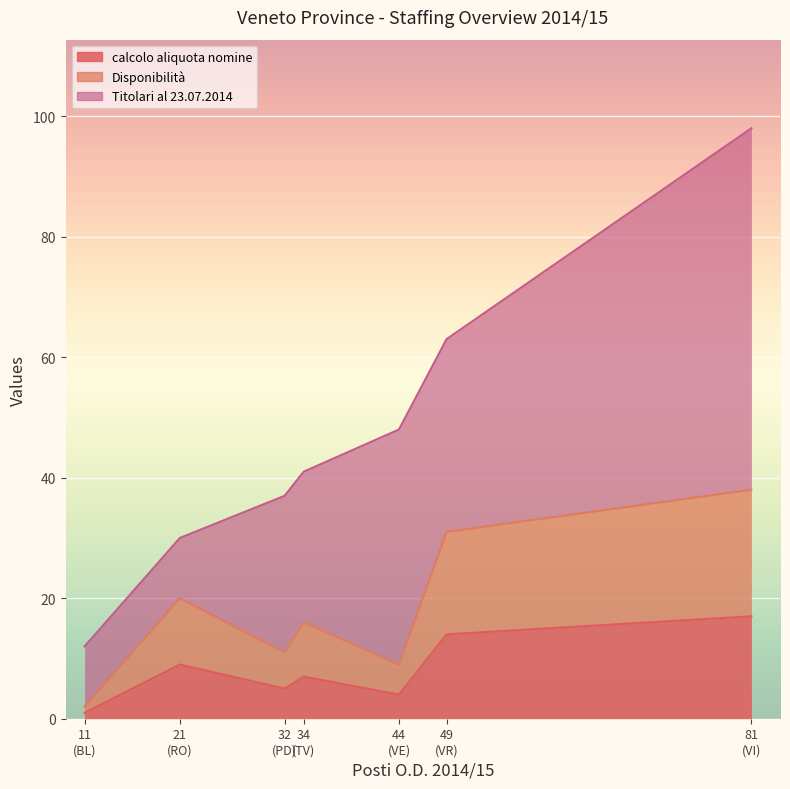

Reading left to right, what are all the values shown in this chart?

calcolo aliquota nomine: BL=1	PD=5	RO=9	TV=7	VE=4	VR=14	VI=17
Disponibilità: BL=1	PD=6	RO=11	TV=9	VE=5	VR=17	VI=21
Titolari al 23.07.2014: BL=10	PD=26	RO=10	TV=25	VE=39	VR=32	VI=60